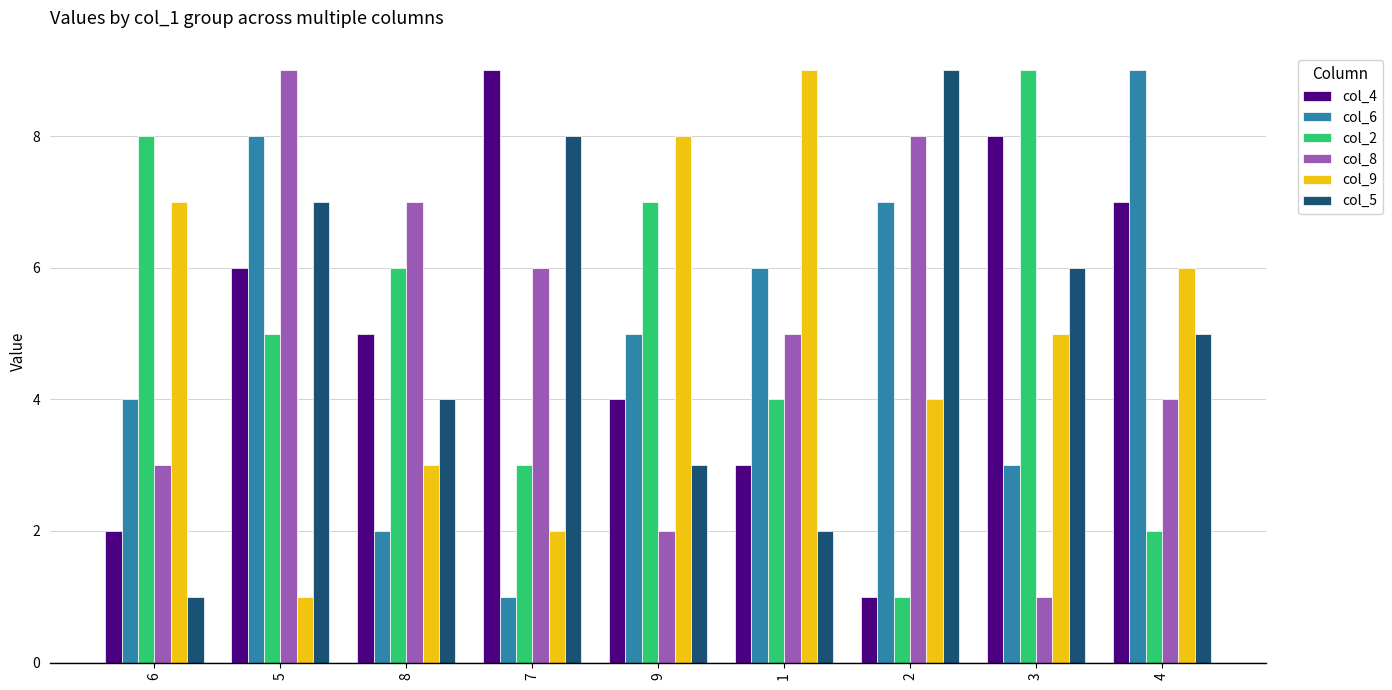

What is the difference between the maximum and second lowest values in the col_2 series?

7